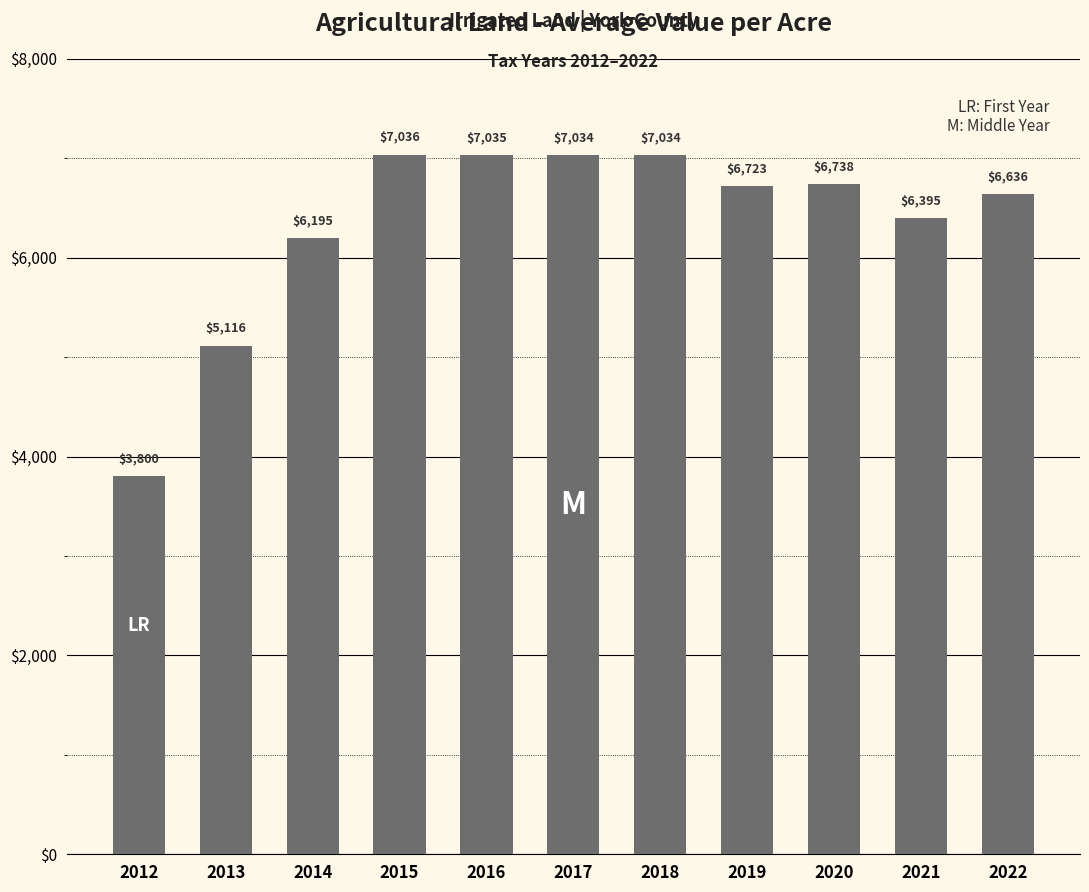

What is the value of the 1st bar from the left?

3799.9